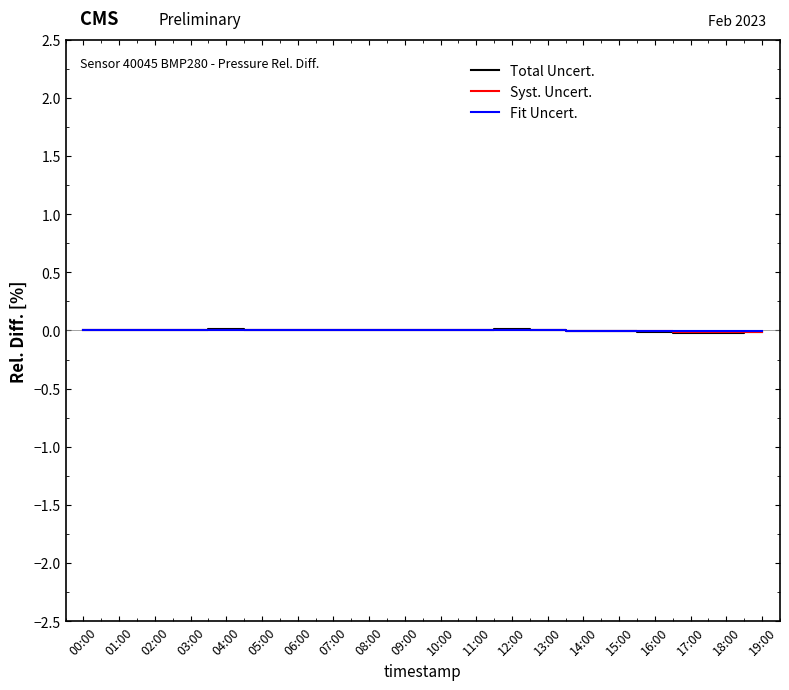

The Fit Uncert. series shows 0.0 at 08:00. True or false?

True